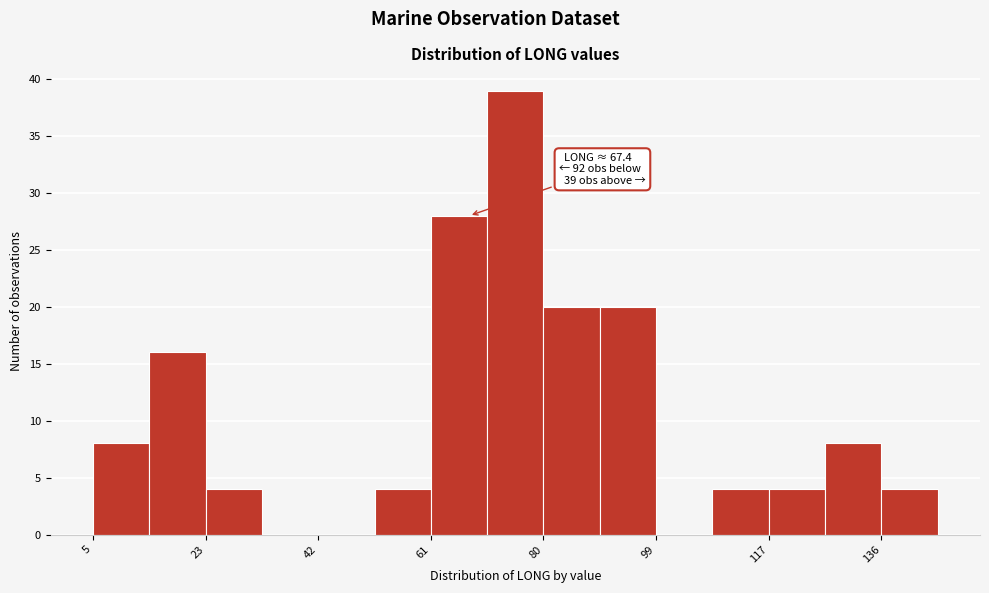

Which range on the x-axis has the tallest bar?

70.4 to 79.8